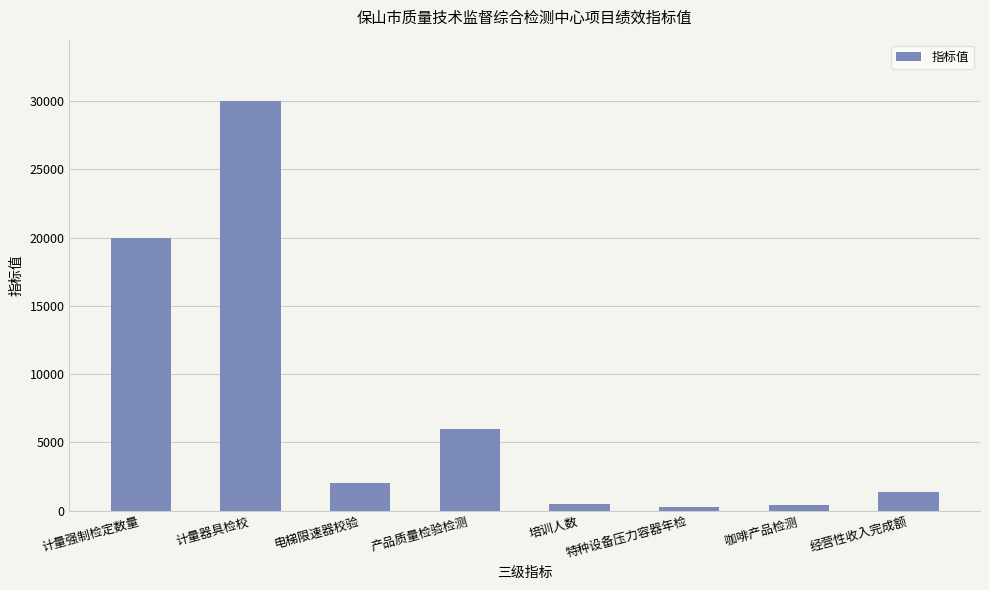

What is the label of the 8th bar from the right?

计量强制检定数量